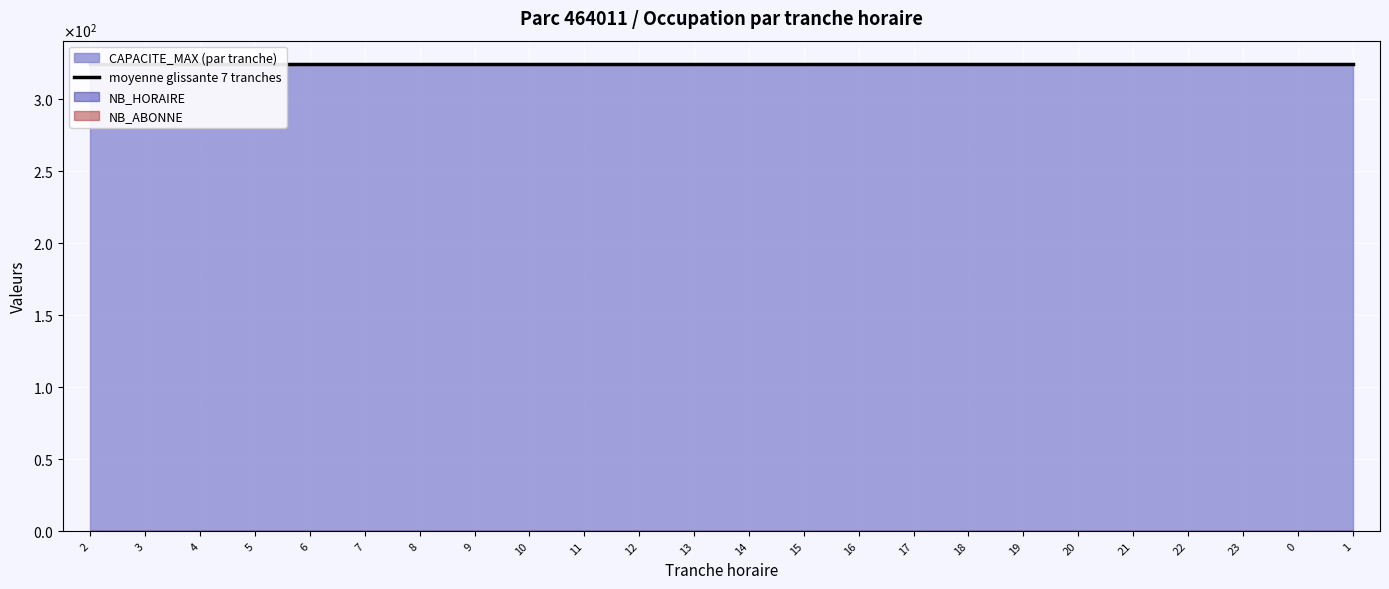

How many series are shown in this chart?

4